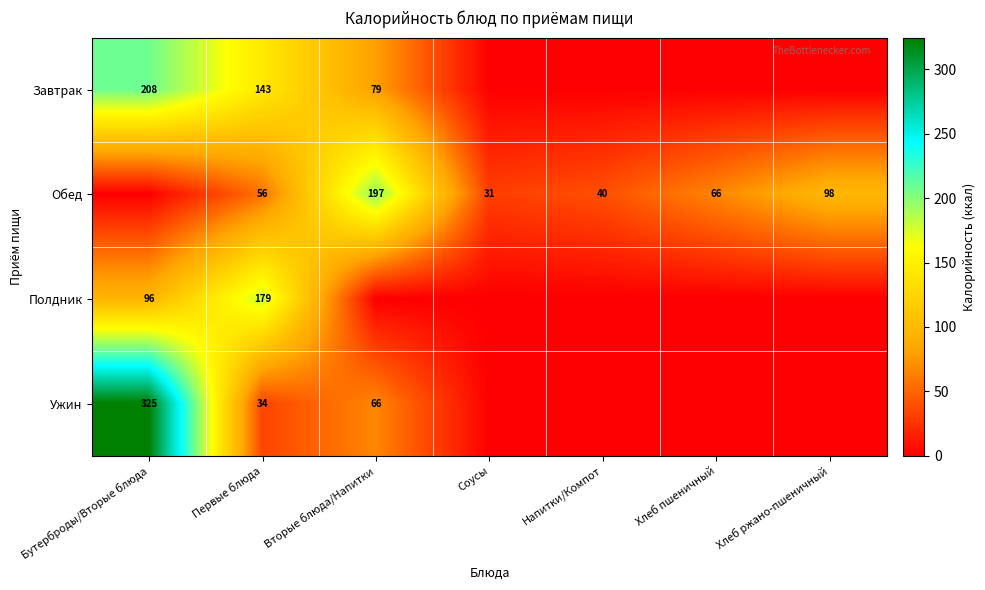

The Обед series shows 31 at Соусы. True or false?

True